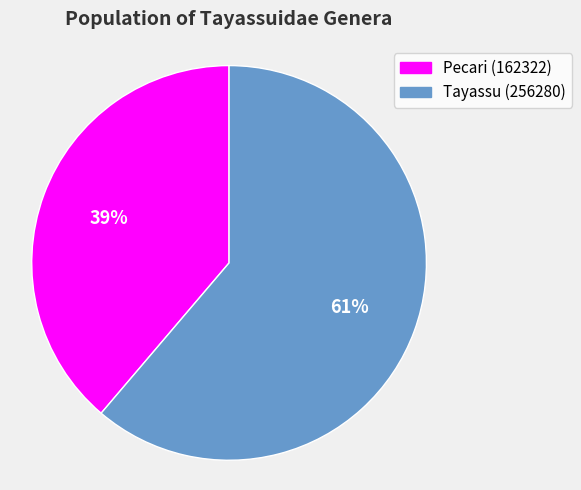

Does Pecari (162322) represent more than half of the total?

No